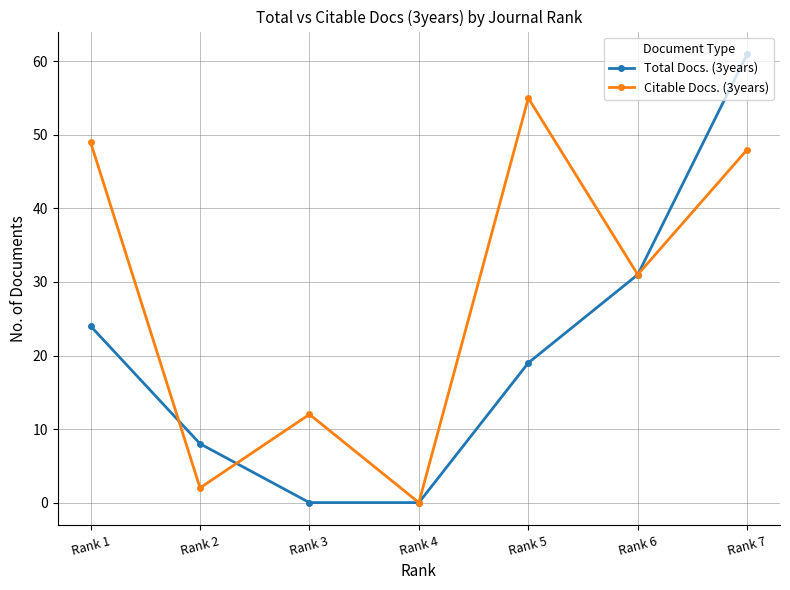

At Rank 2, list the series in order from smallest to largest.

Citable Docs. (3years), Total Docs. (3years)